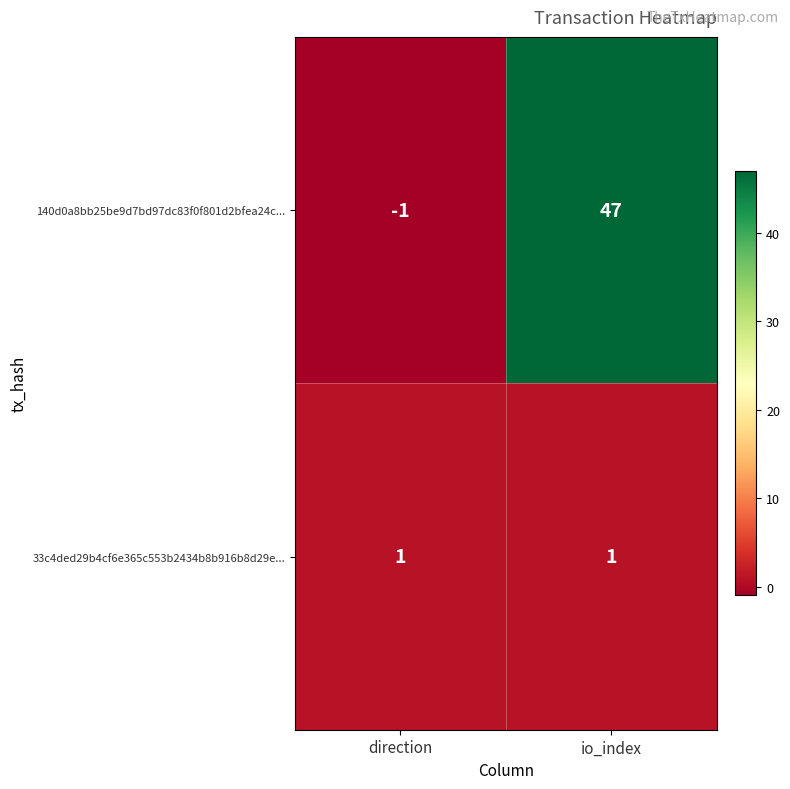

List the series in order of their overall mean, lowest first.

33c4ded29b4cf6e365c553b2434b8b916b8d29e..., 140d0a8bb25be9d7bd97dc83f0f801d2bfea24c...